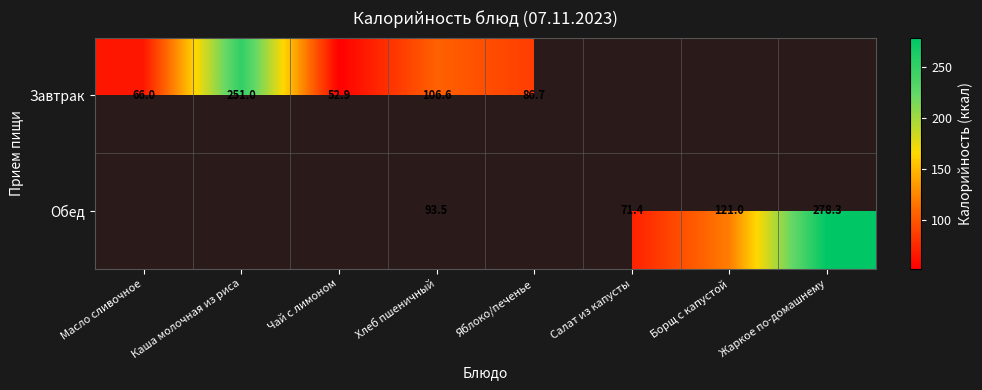

The Завтрак series shows 128.2 at Яблоко/печенье. True or false?

False